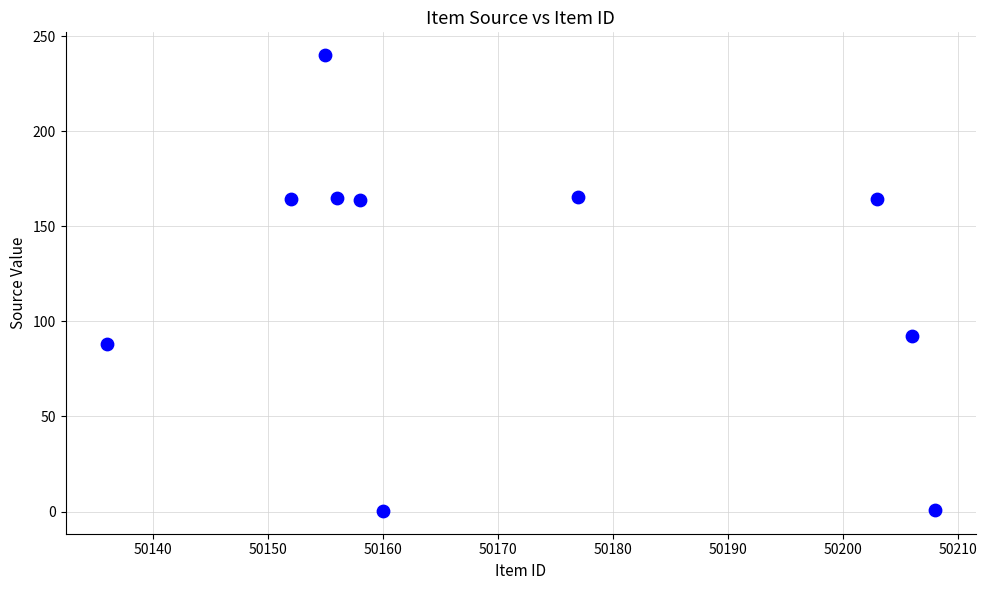

What Y value in the scatter plot is closest to 120?

92.2